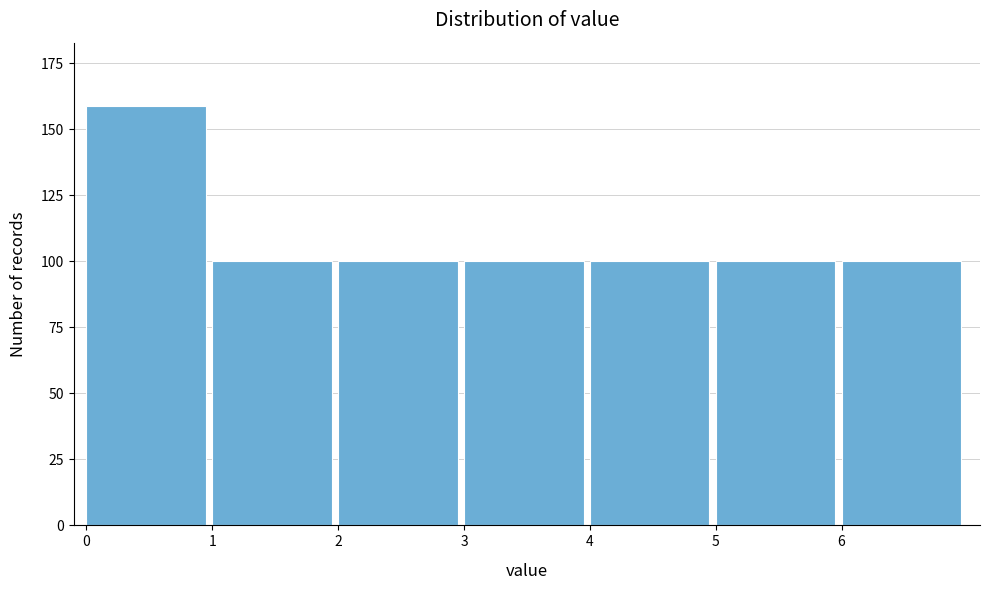

Reading right to left, list all the values displayed in this chart.

100	100	100	100	100	100	159